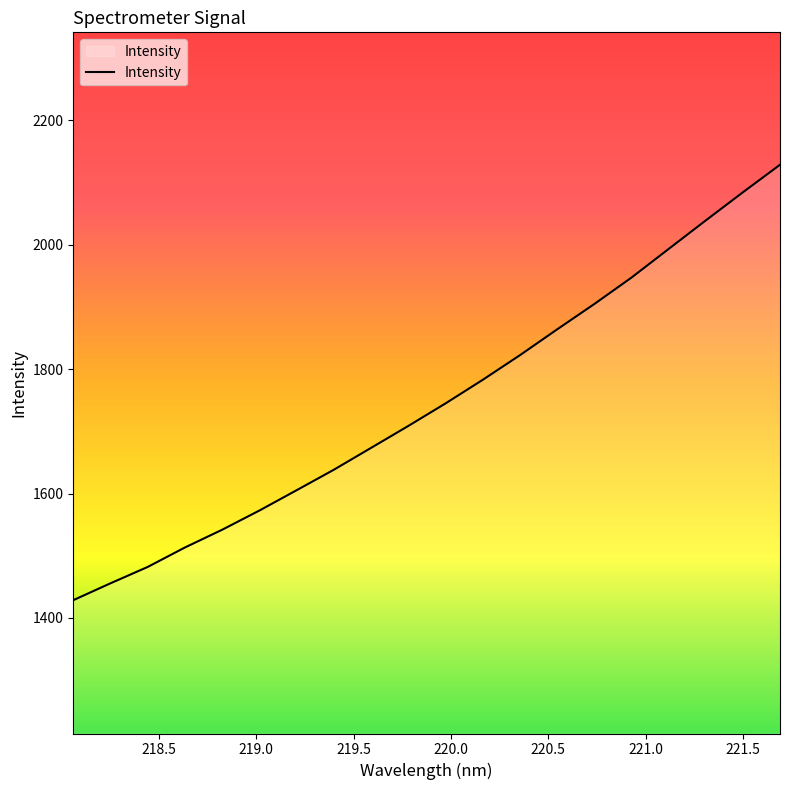

Reading left to right, what are all the values shown in this chart?

1428.6	1455.7	1482.0	1513.3	1541.8	1572.6	1605.3	1638.2	1673.3	1708.5	1744.7	1782.6	1822.1	1863.6	1904.4	1946.8	1992.9	2038.8	2084.1	2128.4